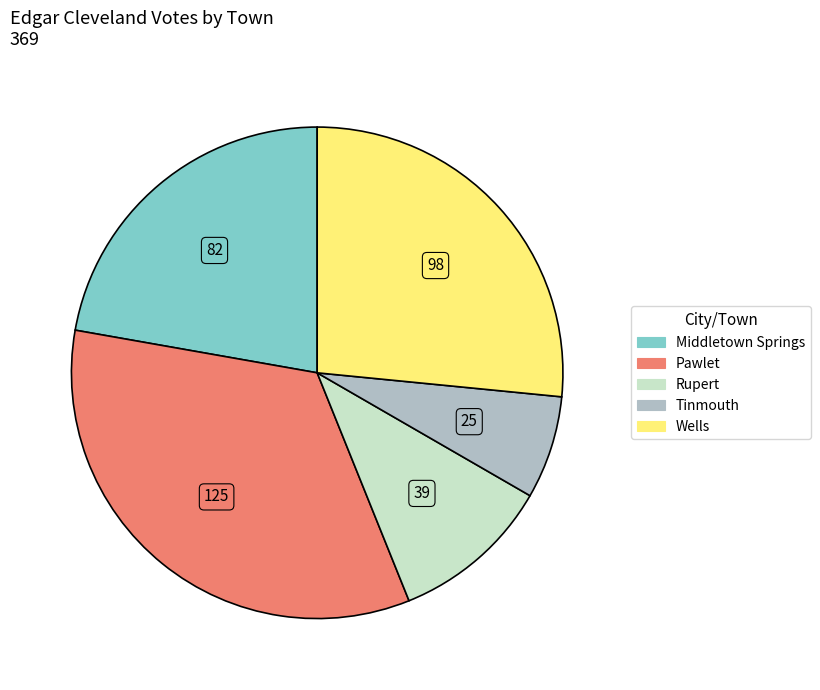

What is the smallest slice in the pie chart?

Tinmouth